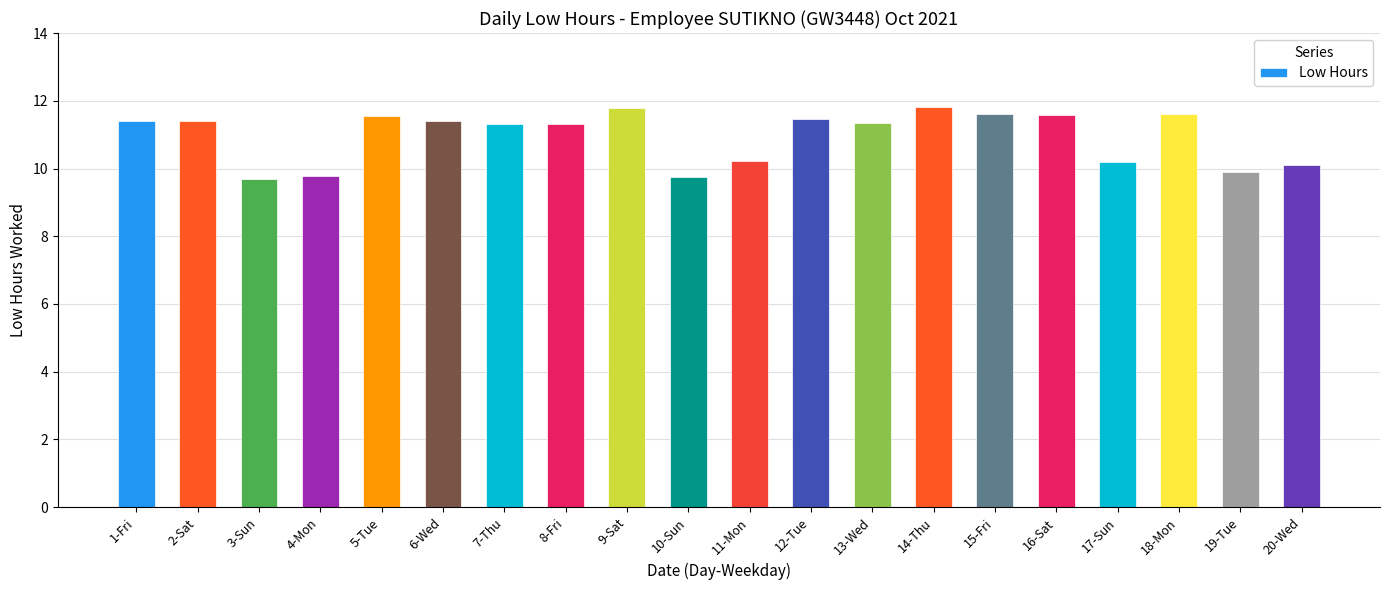

What is the maximum value shown in the chart?

11.8